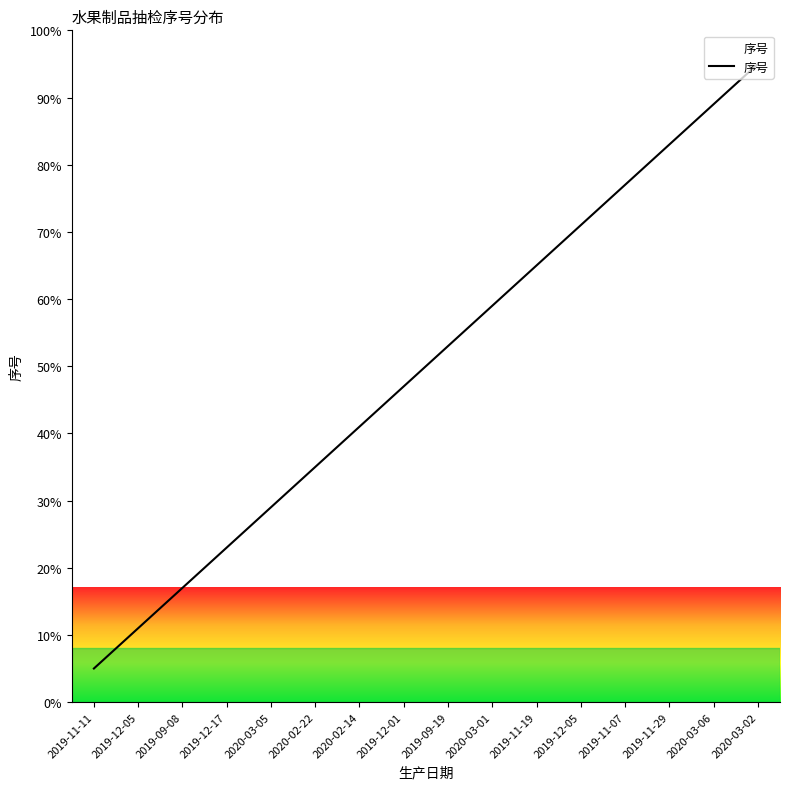

Approximately how many times larger is the value at 2019-12-05 compared to 2019-11-19?

1.1